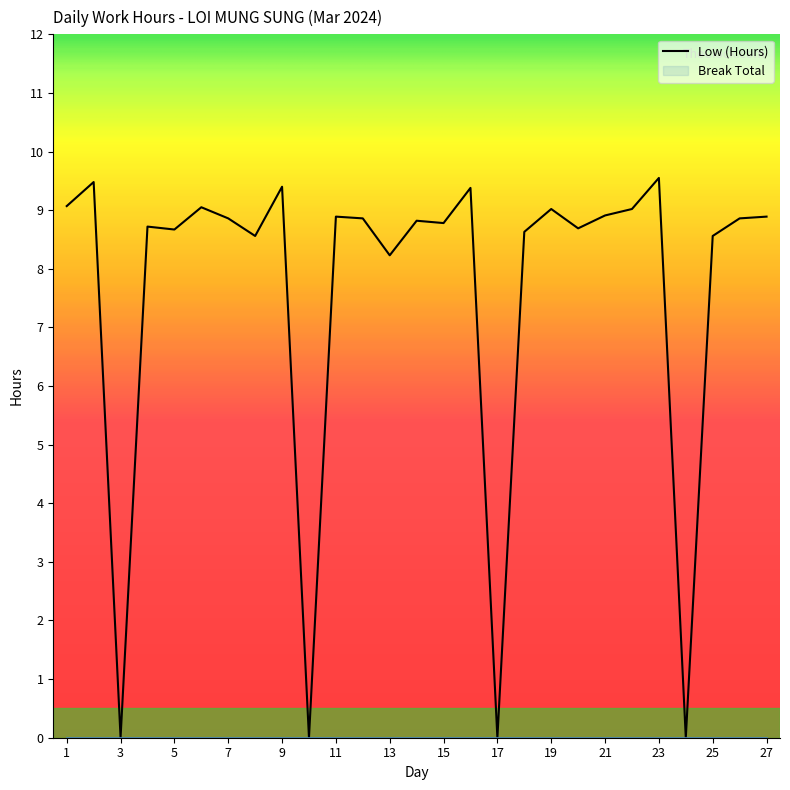

What is the change in value from 3 to 5?

+8.7